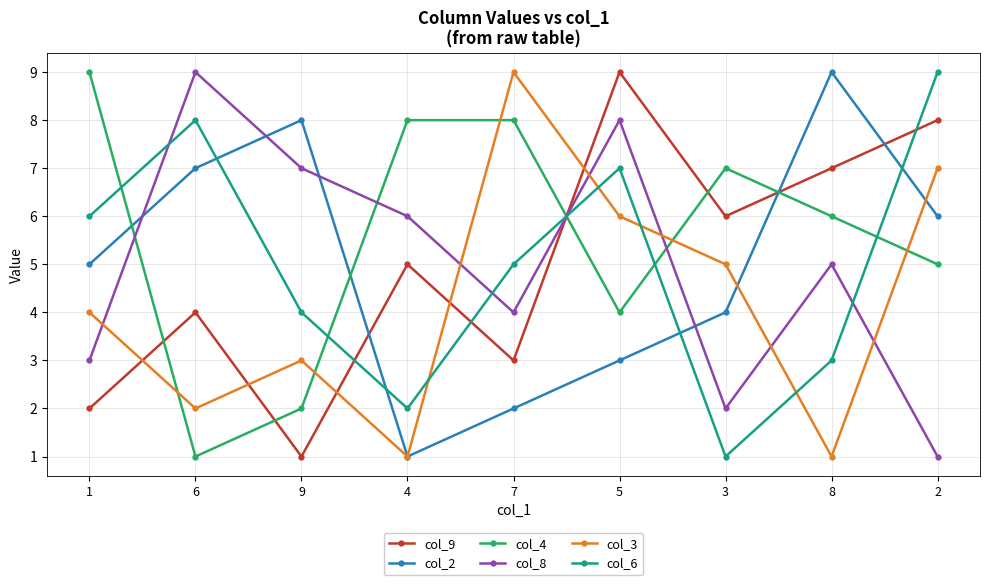

List the labels in order of col_8 value, largest first.

6, 5, 9, 4, 8, 7, 1, 3, 2